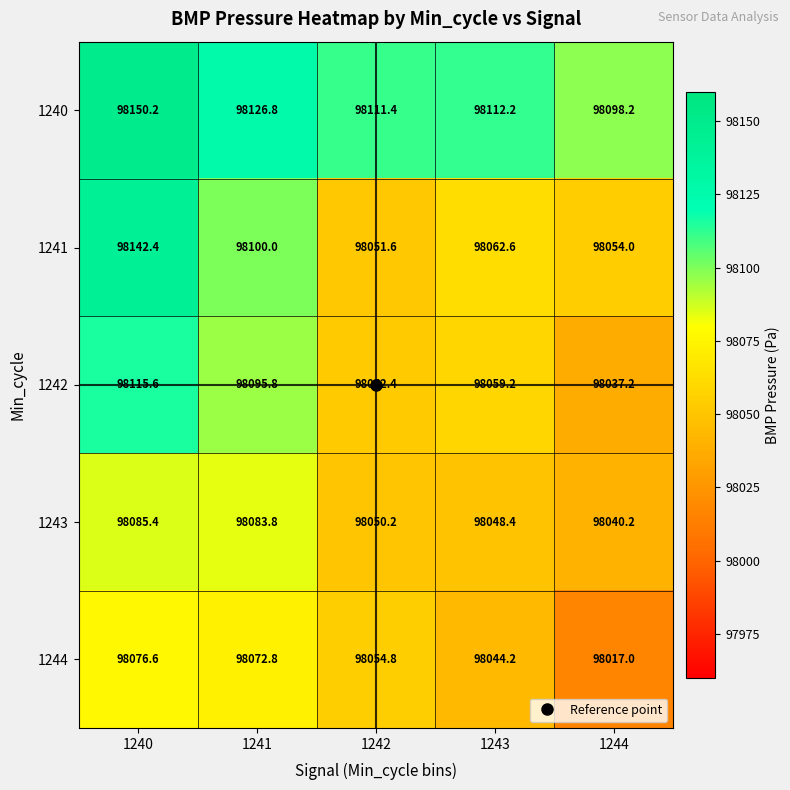

Read the 1244 value at 1244.

98017.0